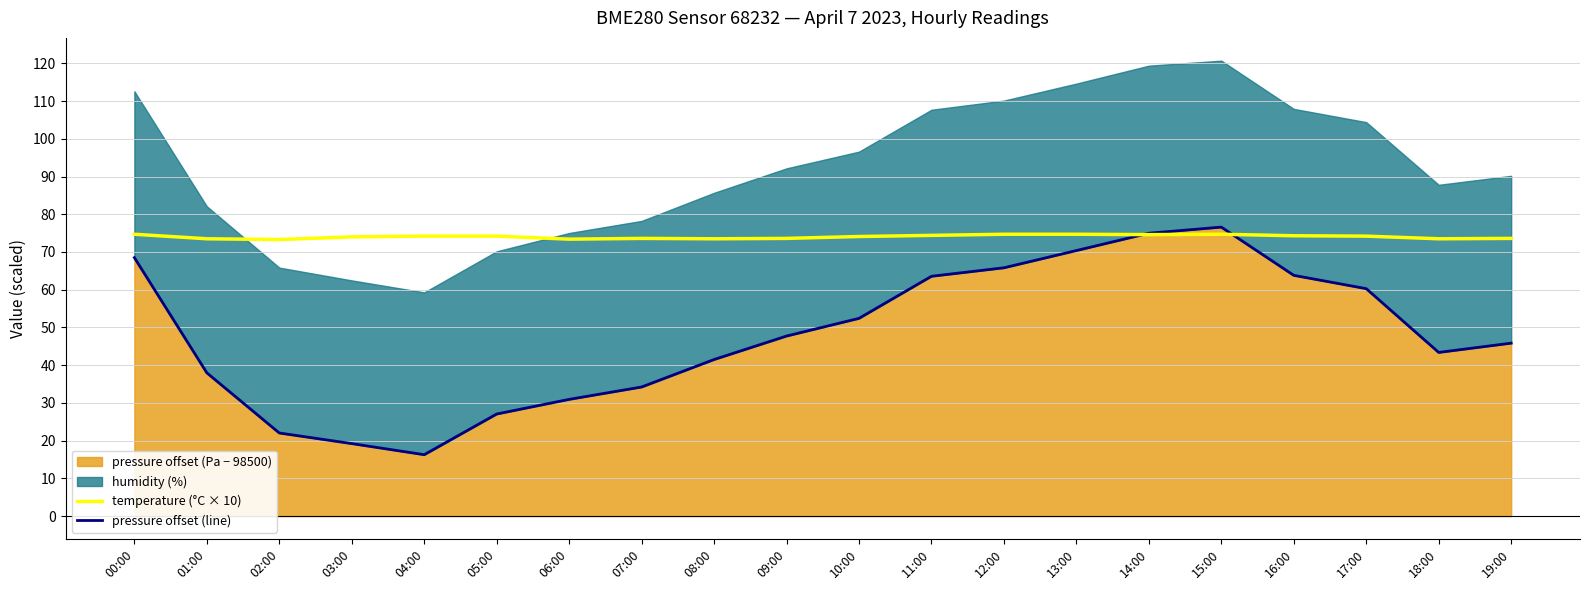

What is the difference between the temperature (°C × 10) values at 15:00 and 04:00?

0.5